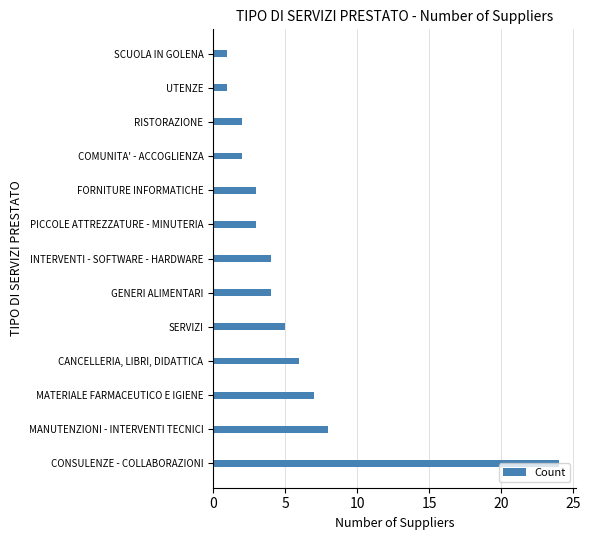

What is the change in value from MANUTENZIONI - INTERVENTI TECNICI to RISTORAZIONE?

-6